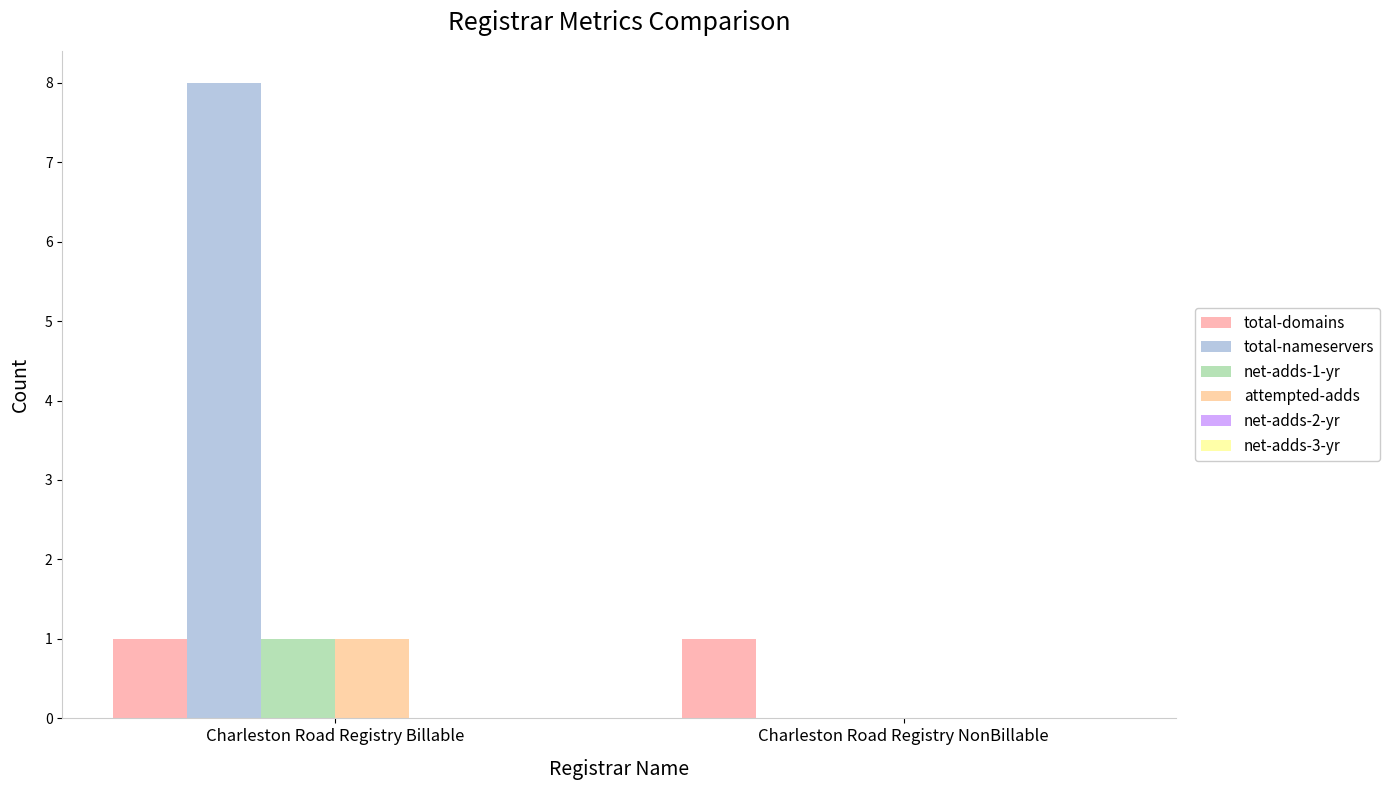

How many groups of bars are there?

2